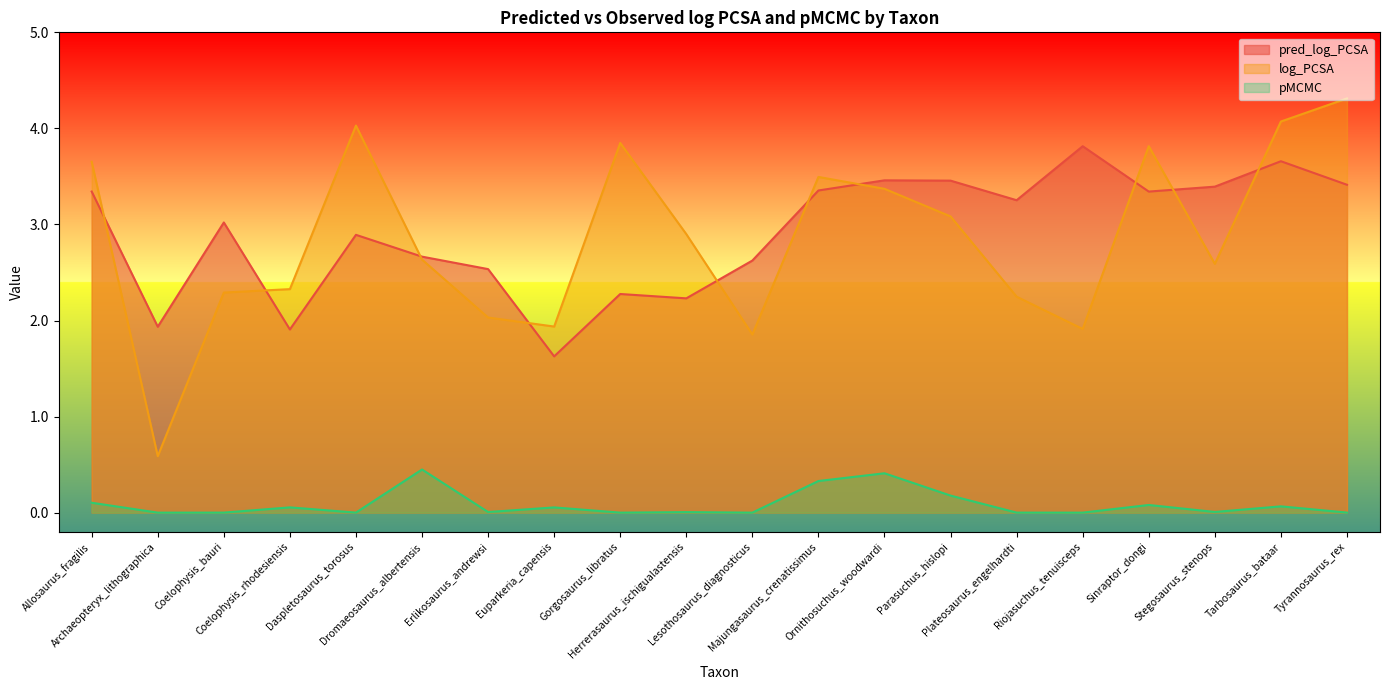

At Gorgosaurus_libratus, list the series in order from smallest to largest.

pMCMC, pred_log_PCSA, log_PCSA